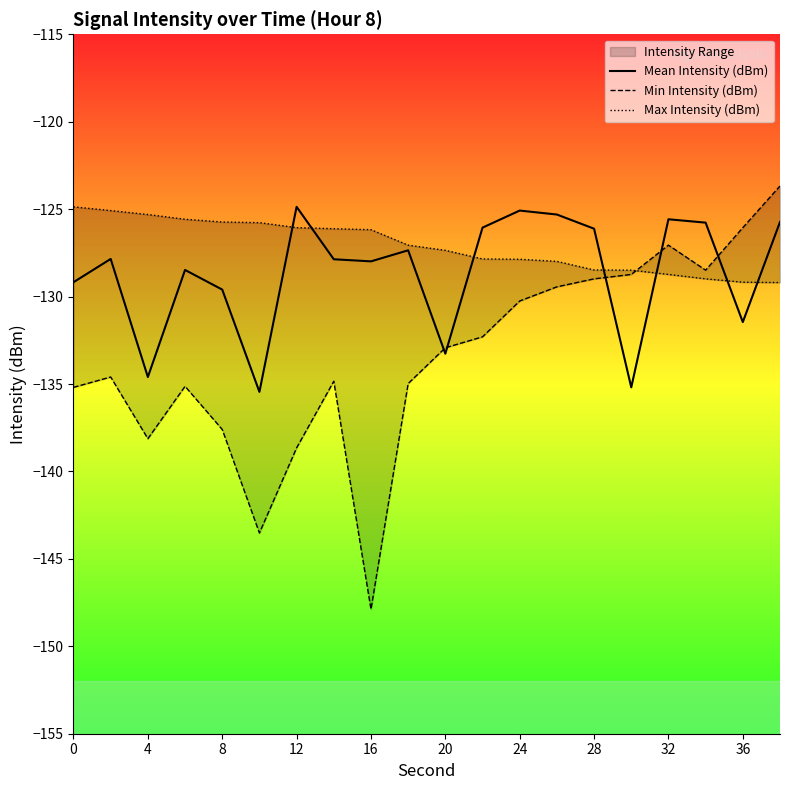

How many times do Max Intensity (dBm) and Mean Intensity (dBm) cross each other?

7